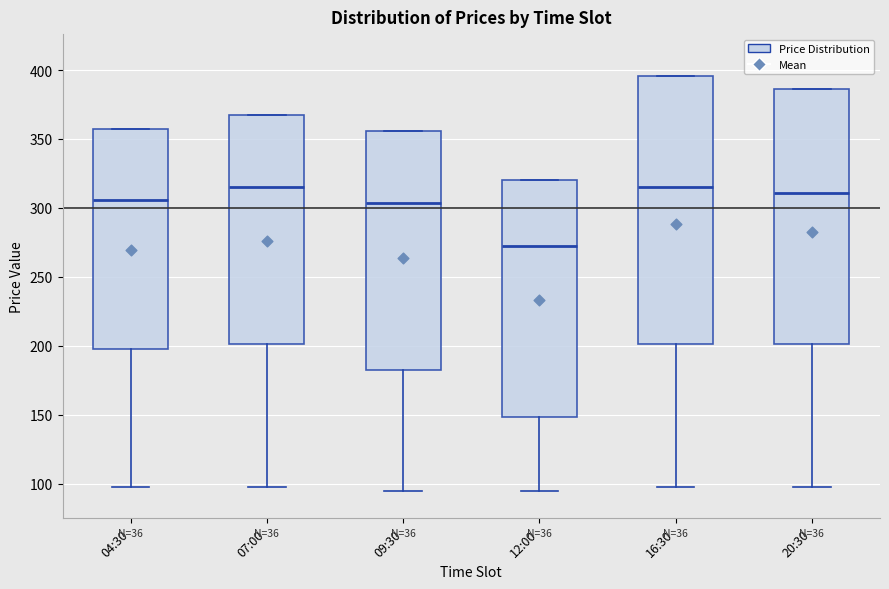

Which box is the tallest, from its lower edge to its upper edge?

16:30